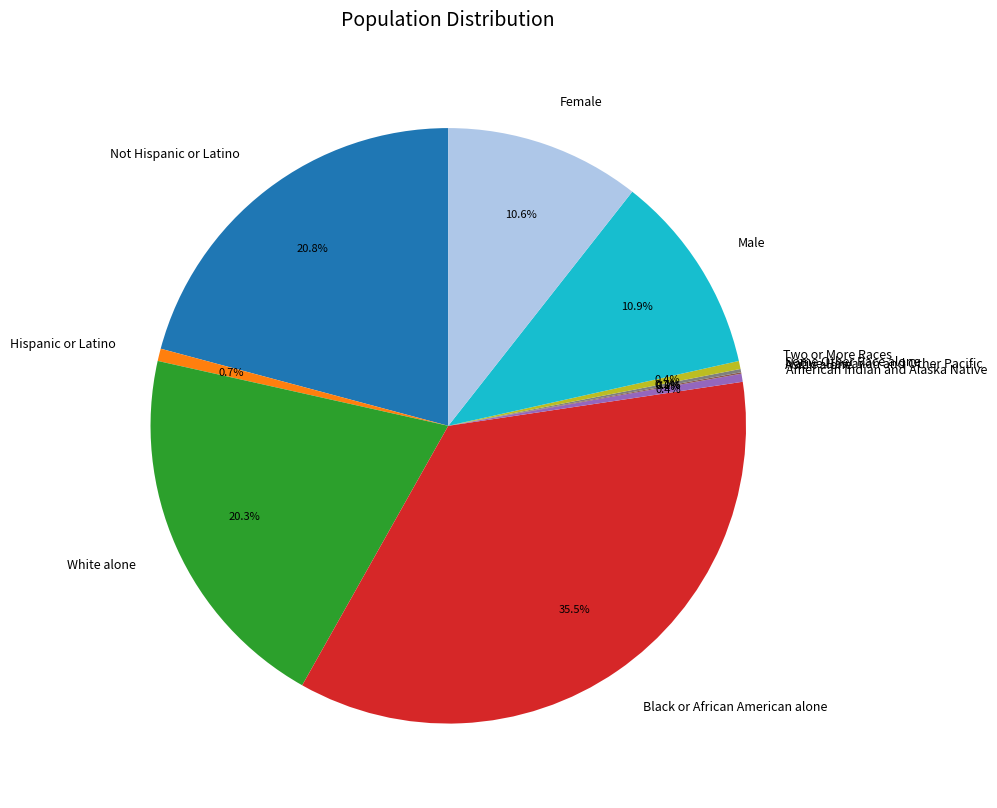

How many segments does this pie chart have?

11